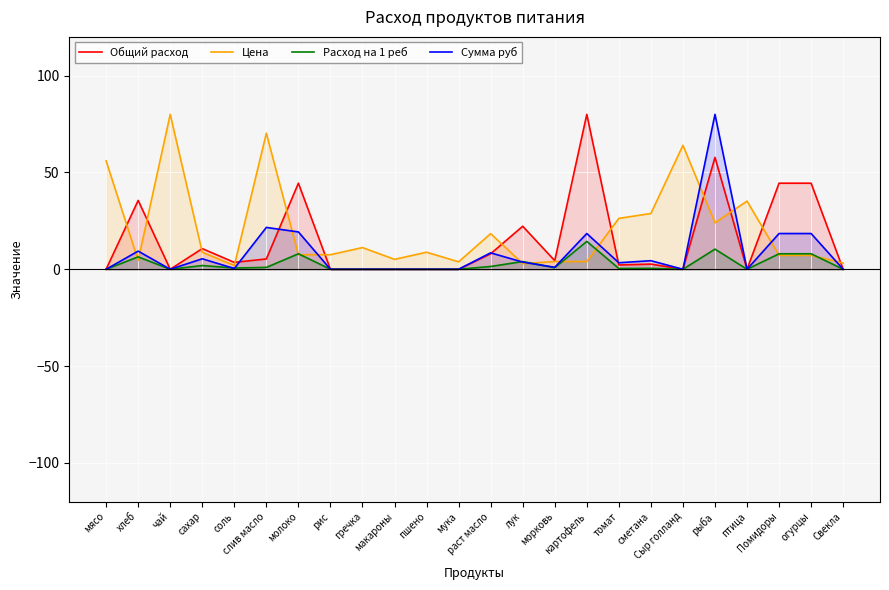

What is the total value across all series at томат?

32.3